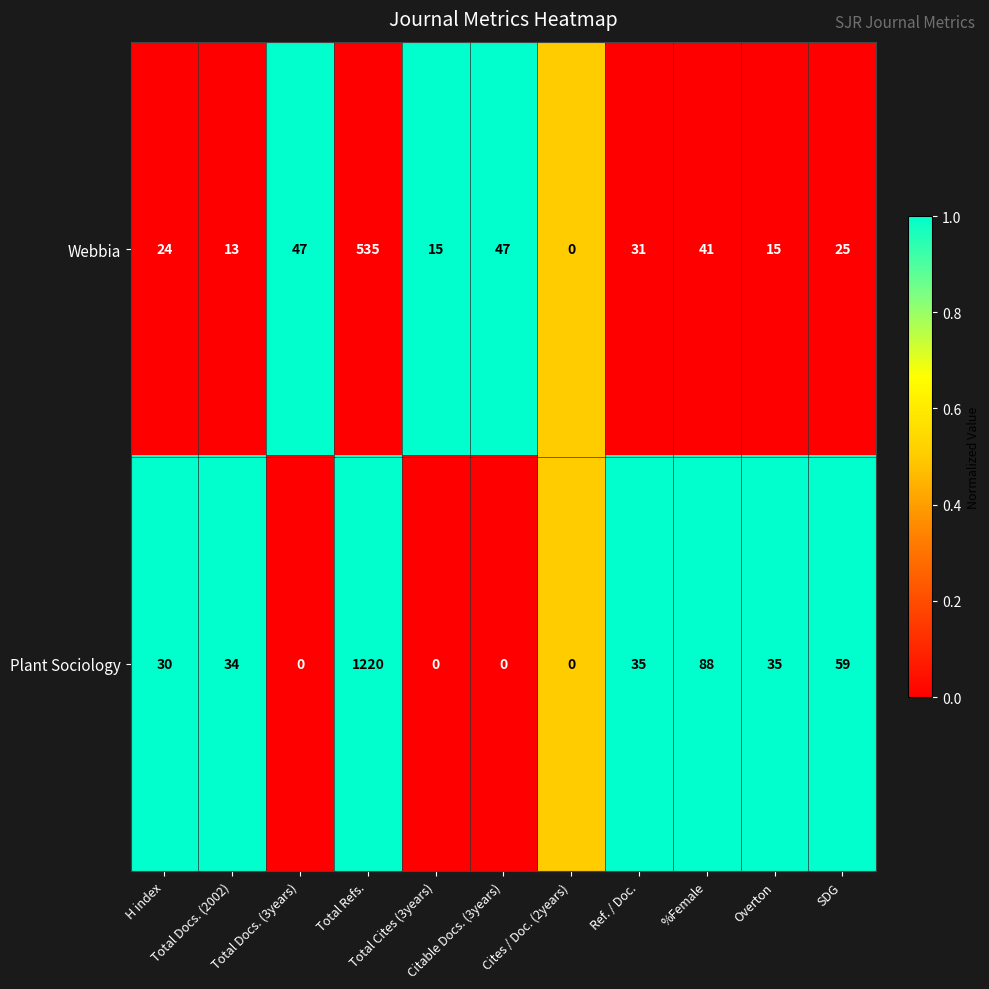

Rank the series by their average value, from lowest to highest.

Webbia, Plant Sociology